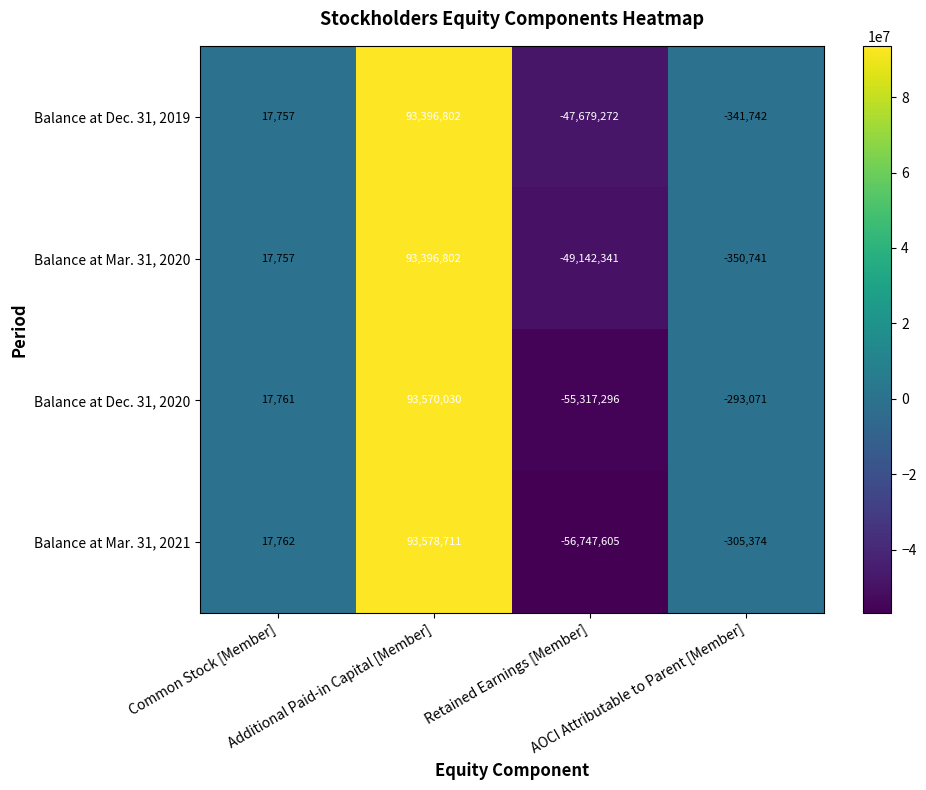

Rank the series by their average value, from lowest to highest.

Balance at Mar. 31, 2021, Balance at Dec. 31, 2020, Balance at Mar. 31, 2020, Balance at Dec. 31, 2019